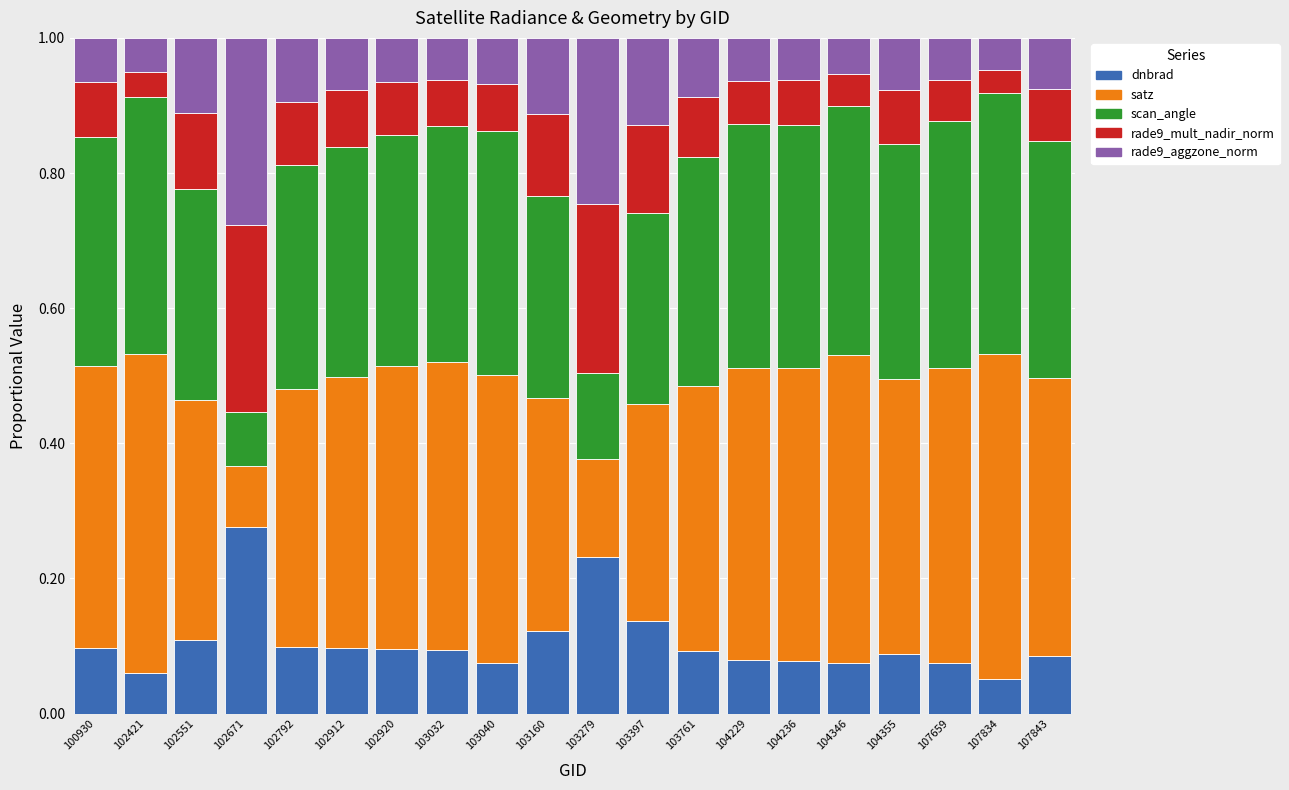

What is the total value across all series at 102671?

1.0